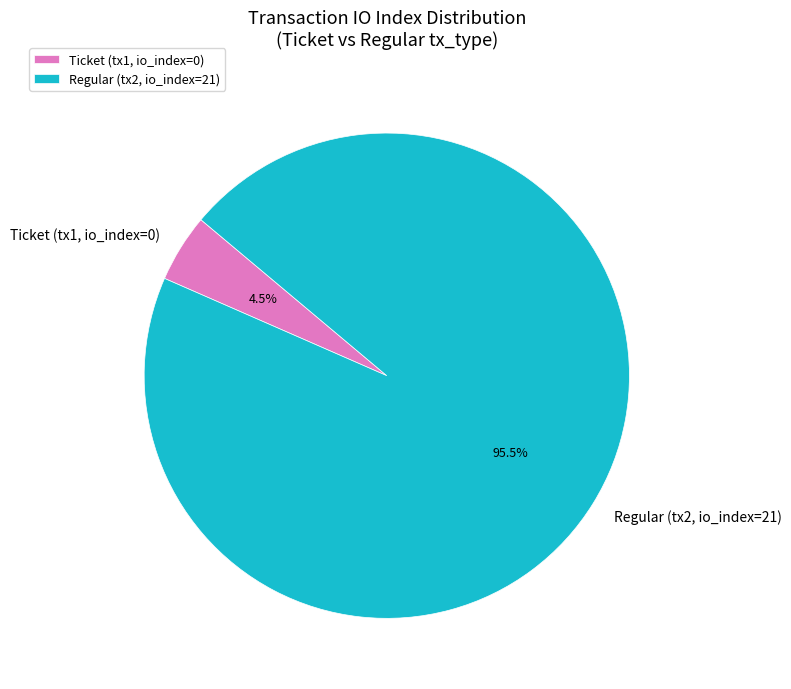

Which has a higher value, Ticket (tx1, io_index=0) or Regular (tx2, io_index=21)?

Regular (tx2, io_index=21)